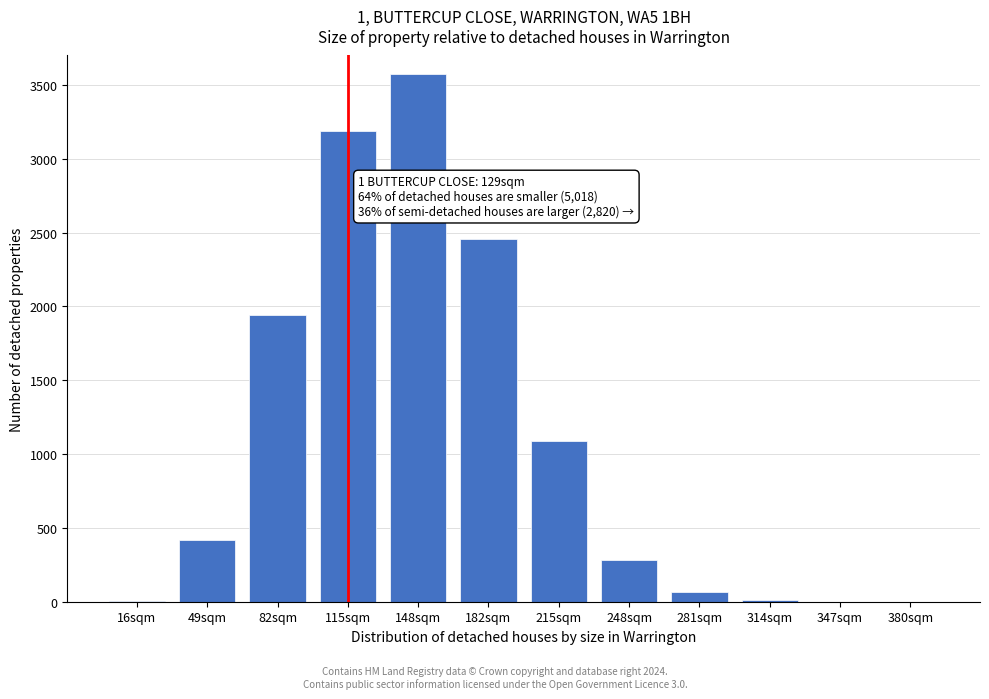

At which category does the chart reach its peak across all series?

148sqm